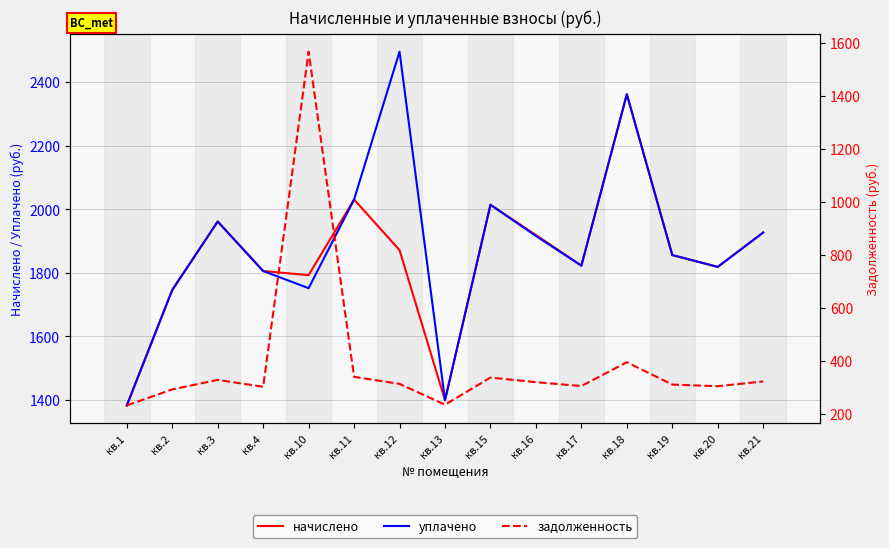

Reading left to right, list all the values displayed in this chart.

начислено: кв.1=1383.2	кв.2=1746.1	кв.3=1961.3	кв.4=1805.8	кв.10=1792.8	кв.11=2030.4	кв.12=1871.4	кв.13=1399.7	кв.15=2014.0	кв.16=1918.9	кв.17=1822.6	кв.18=2361.3	кв.19=1855.9	кв.20=1818.7	кв.21=1926.7
уплачено: кв.1=1383.2	кв.2=1746.1	кв.3=1961.3	кв.4=1805.8	кв.10=1751.8	кв.11=2030.6	кв.12=2495.2	кв.13=1399.7	кв.15=2014.0	кв.16=1915.9	кв.17=1822.6	кв.18=2361.3	кв.19=1855.9	кв.20=1818.7	кв.21=1926.7
задолженность: кв.1=230.5	кв.2=291.0	кв.3=326.9	кв.4=301.0	кв.10=1565.5	кв.11=338.4	кв.12=311.9	кв.13=233.3	кв.15=335.7	кв.16=318.3	кв.17=303.8	кв.18=393.6	кв.19=309.3	кв.20=303.1	кв.21=321.1